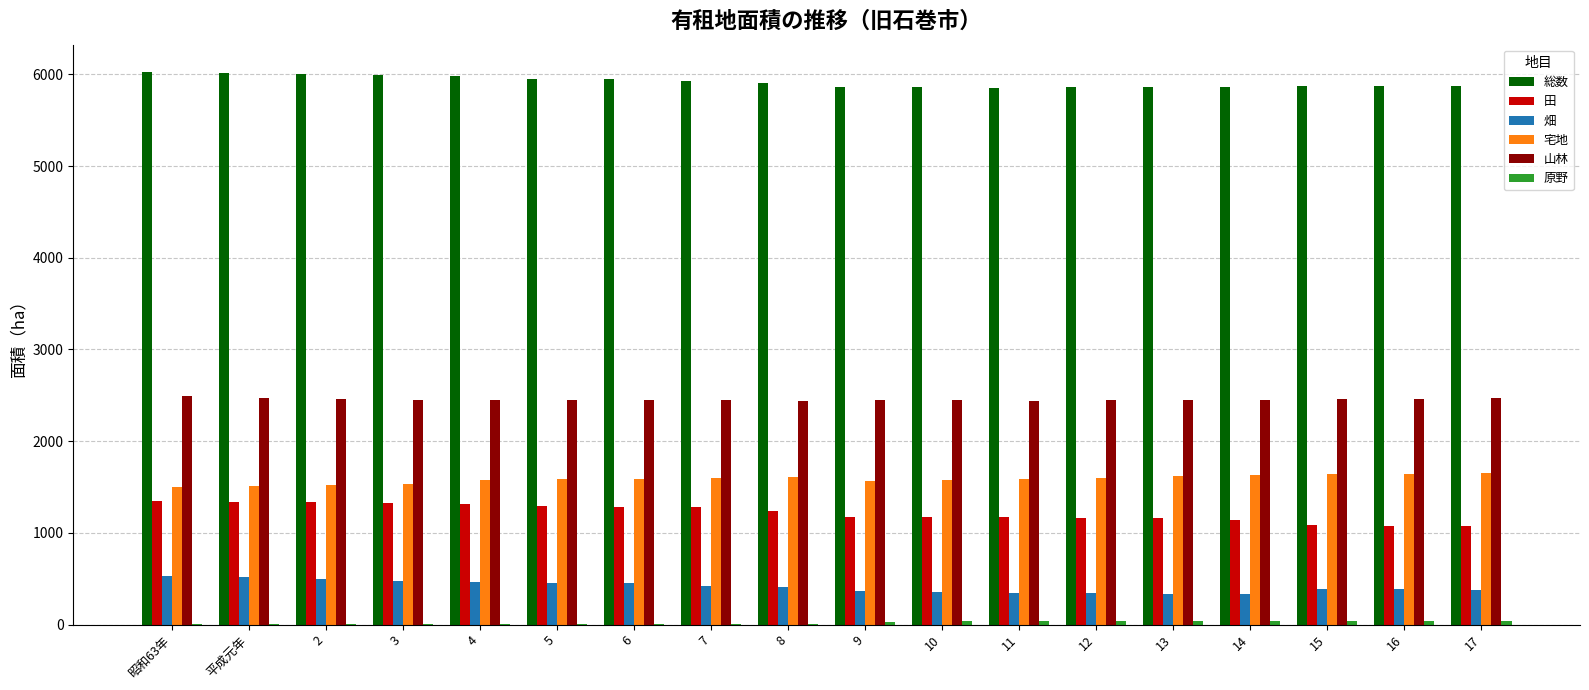

What is the sum of the 畑 values at 5 and 8?

872